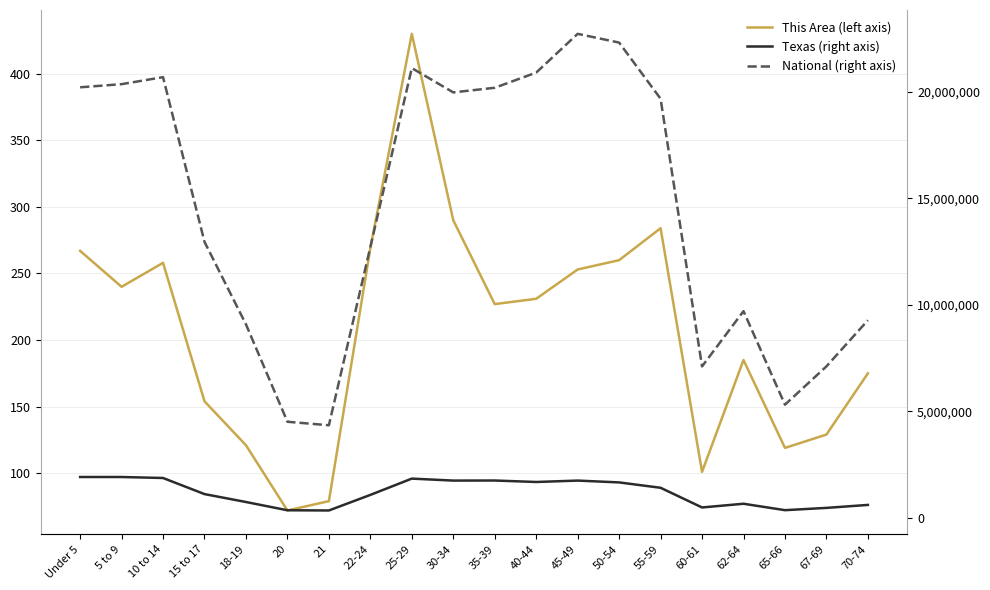

Where is the first local maximum for This Area (left axis)?

10 to 14